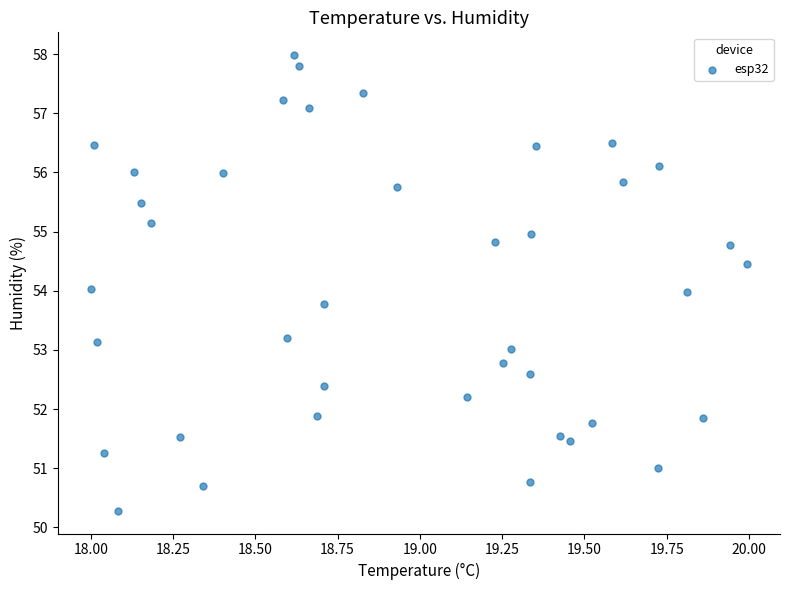

What is the range of X values (max minus min)?

2.0